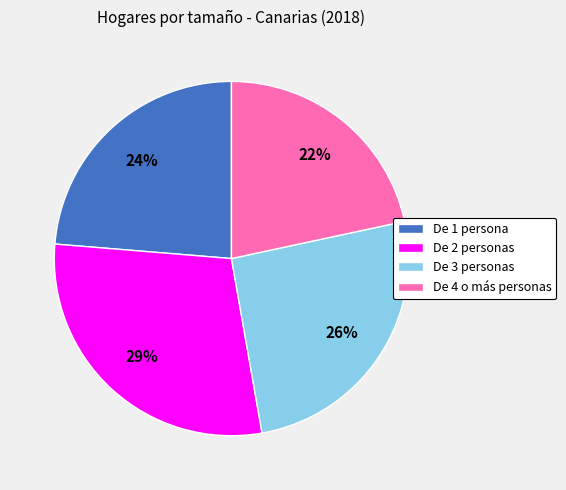

Is De 4 o más personas the majority of the pie?

No